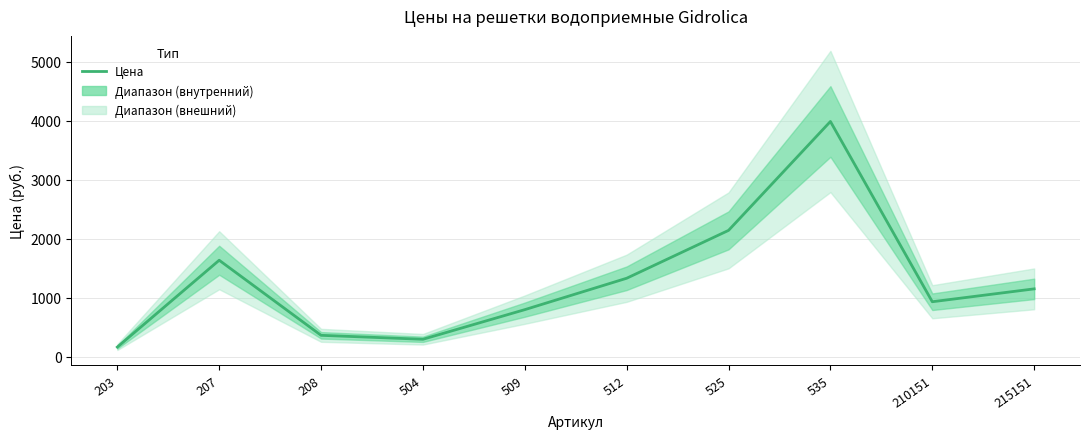

What value does the data have at 535, to the nearest 50?

4000